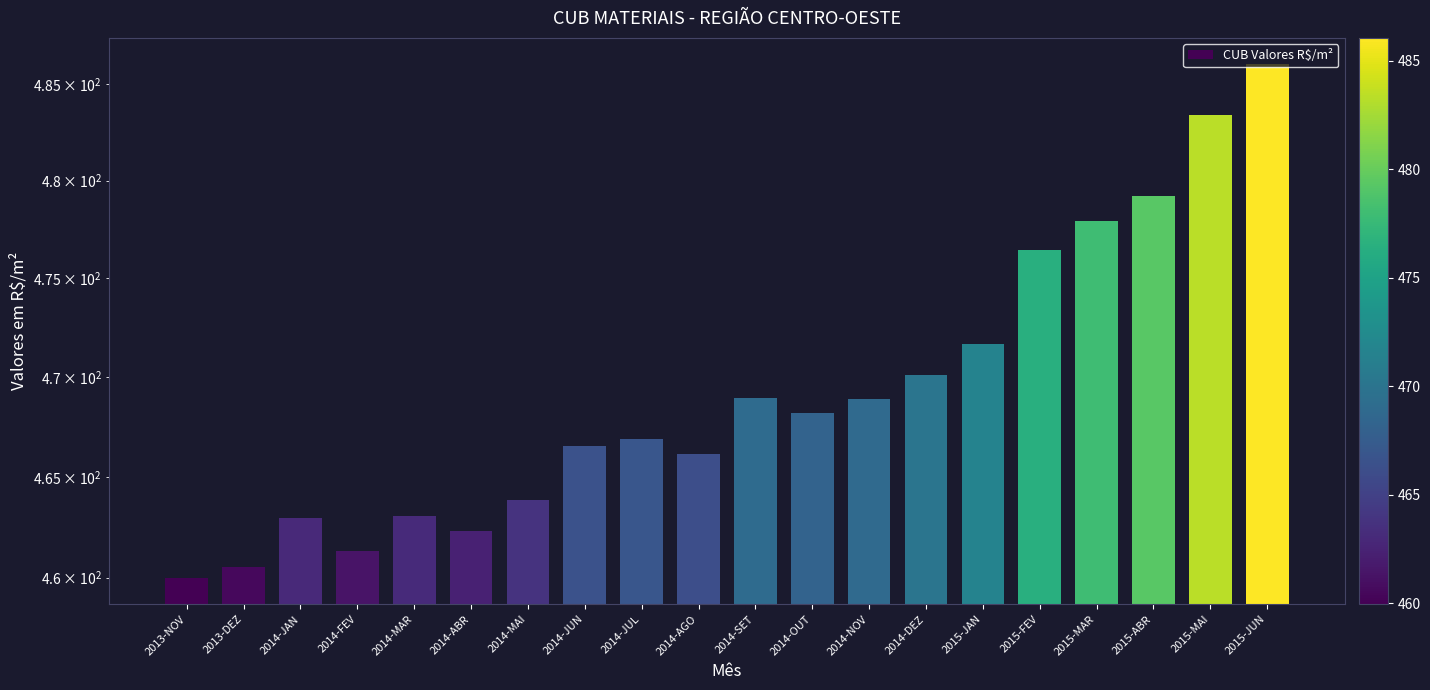

List the labels in order of value, largest first.

2015-JUN, 2015-MAI, 2015-ABR, 2015-MAR, 2015-FEV, 2015-JAN, 2014-DEZ, 2014-SET, 2014-NOV, 2014-OUT, 2014-JUL, 2014-JUN, 2014-AGO, 2014-MAI, 2014-MAR, 2014-JAN, 2014-ABR, 2014-FEV, 2013-DEZ, 2013-NOV